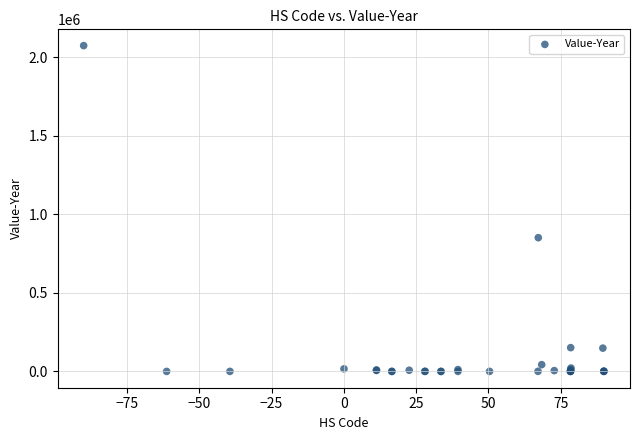

What Y value in the scatter plot is closest to 1037323?

851642